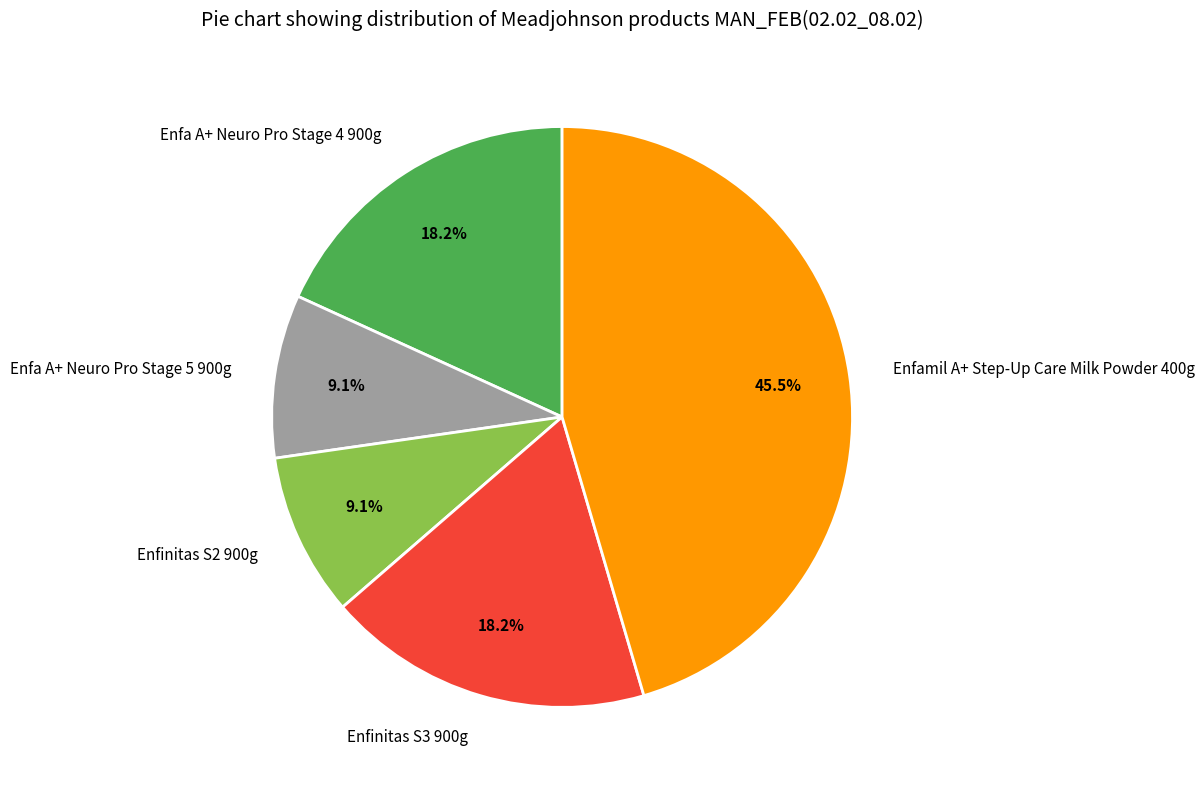

To the nearest percent, what is the difference between the Enfamil A+ Step-Up Care Milk Powder 400g and Enfinitas S2 900g slice percentages?

36%